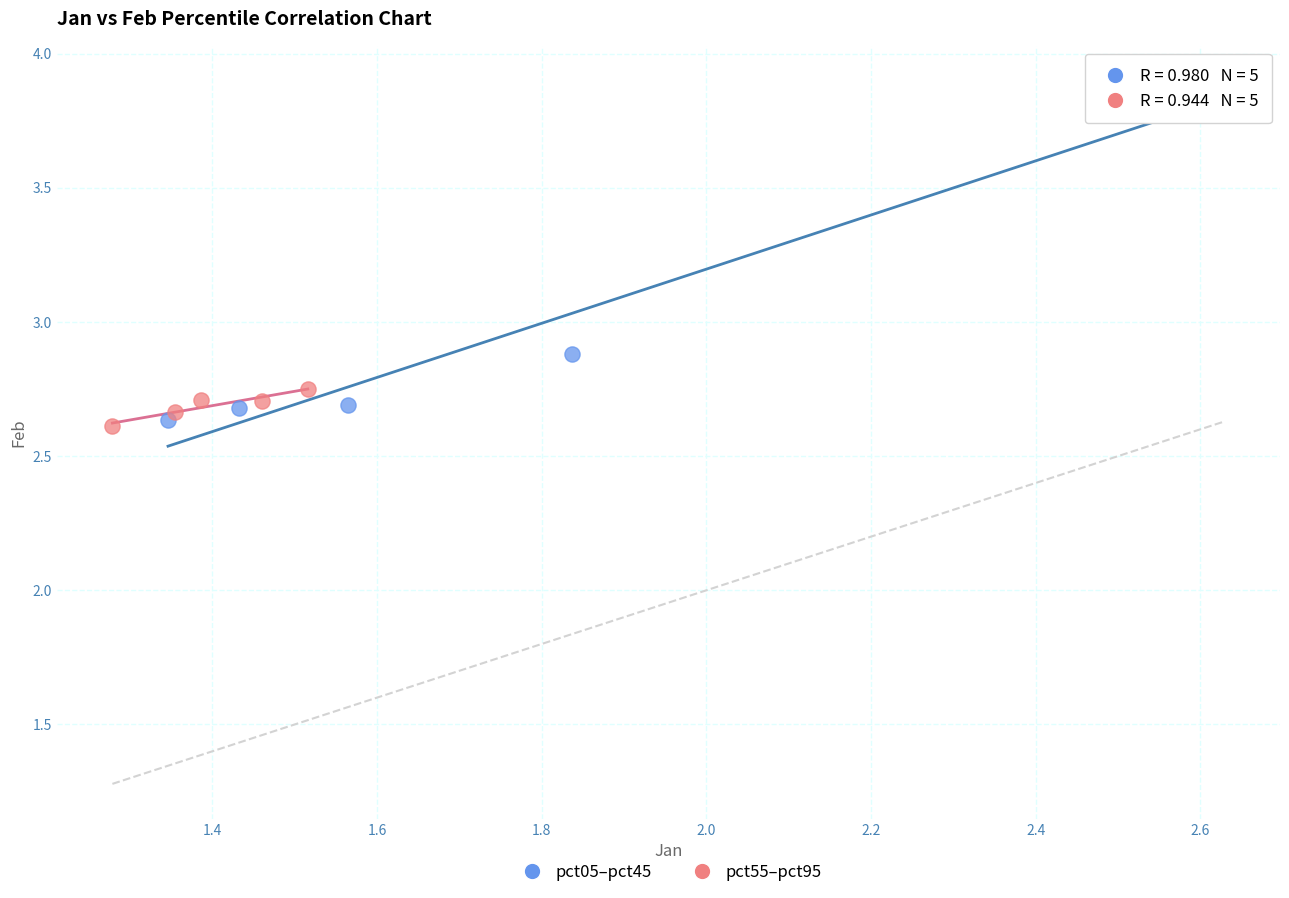

Which series has the widest spread of Y values?

pct05–pct45